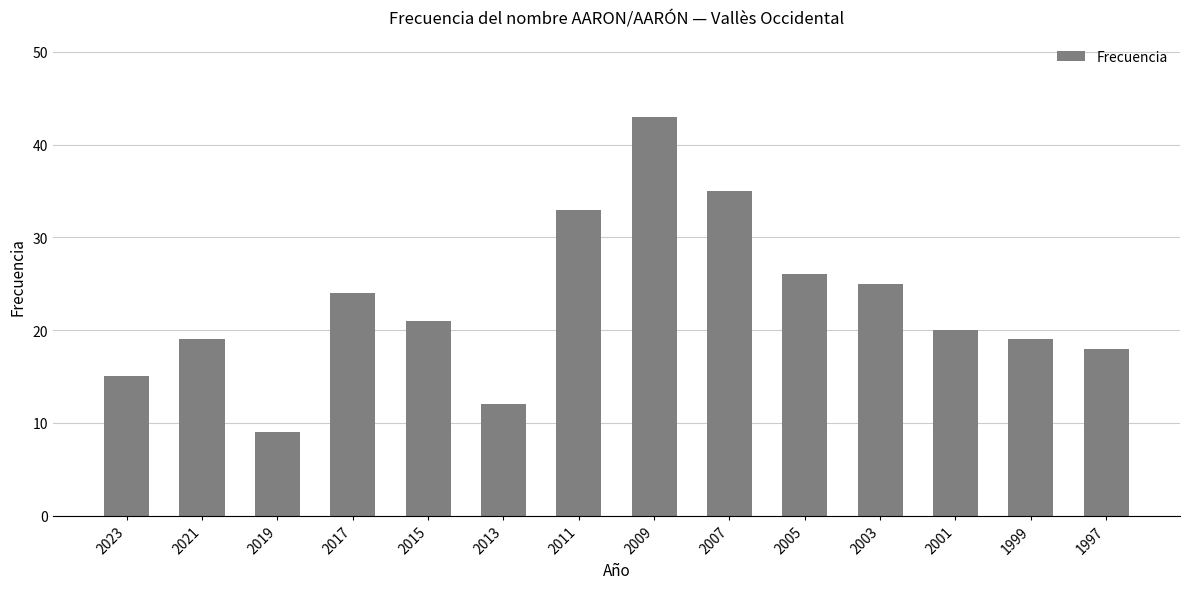

How many values are below 21?

7